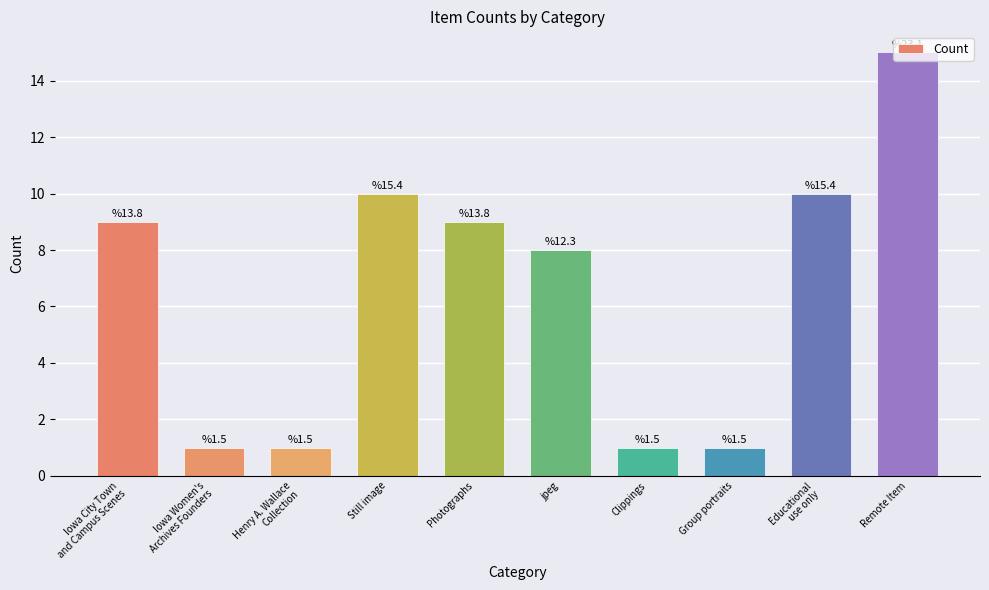

Does the chart contain any negative values?

No